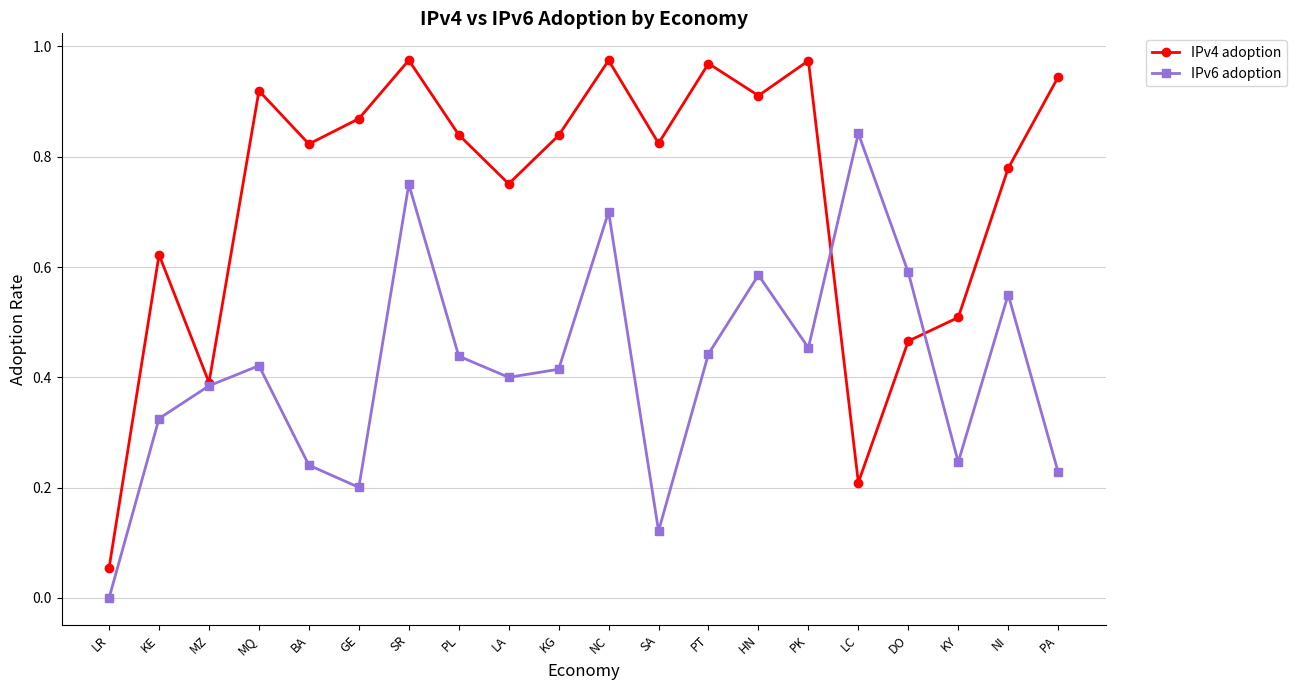

What is the total value across all series at DO?

1.1